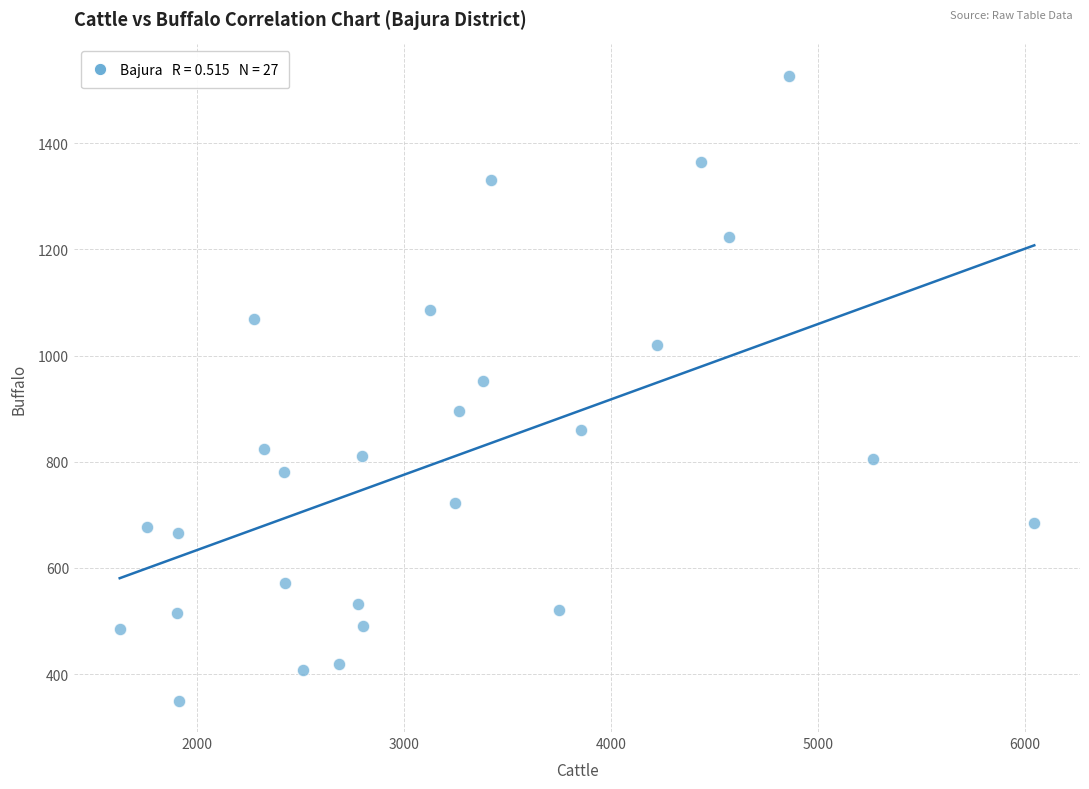

What Y value in the scatter plot is closest to 938?

953